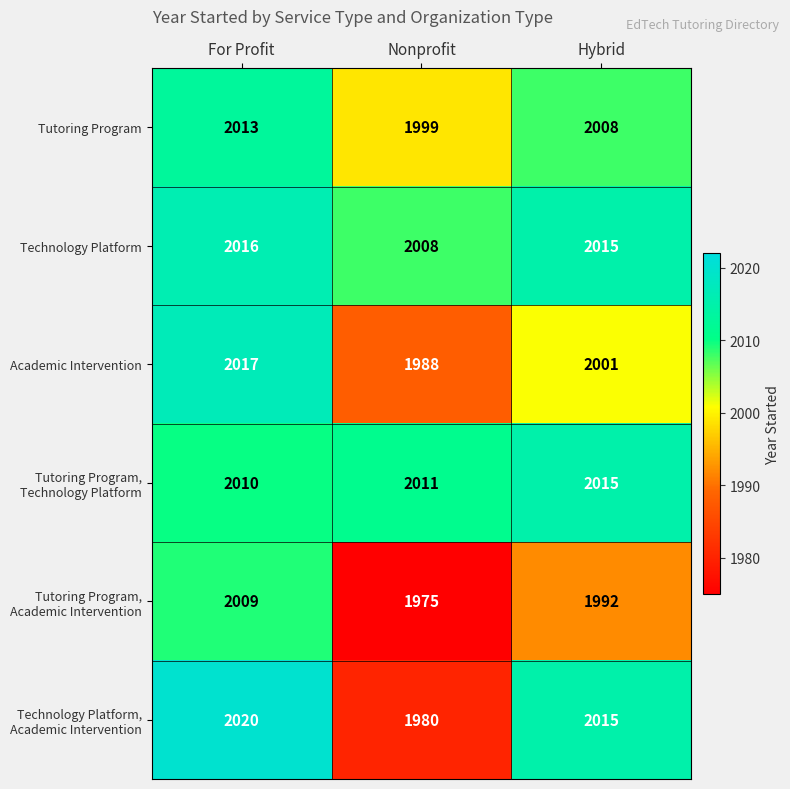

What is the difference between the highest and lowest values at For Profit?

11